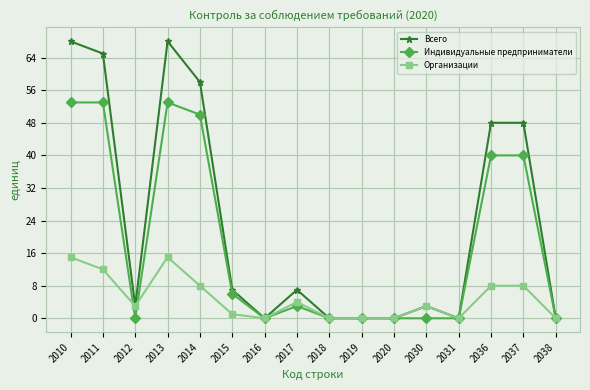

List the series in order of their overall mean, lowest first.

Организации, Индивидуальные предприниматели, Всего